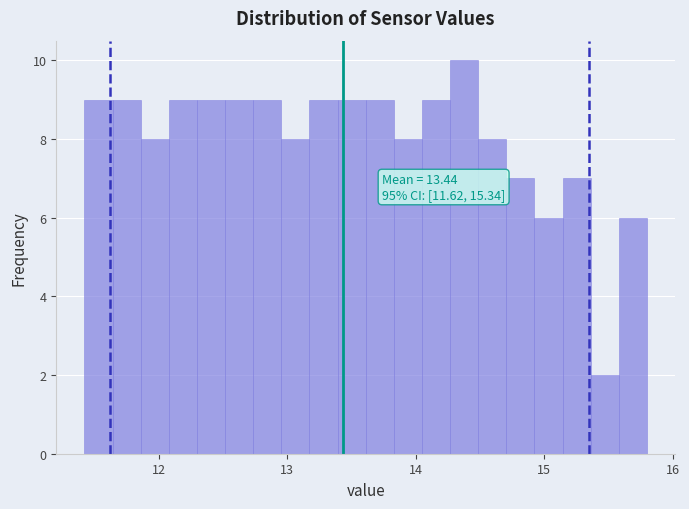

Around what value on the x-axis is the tallest bar? Give the approximate position of its centre, as read against the axis.

14.4